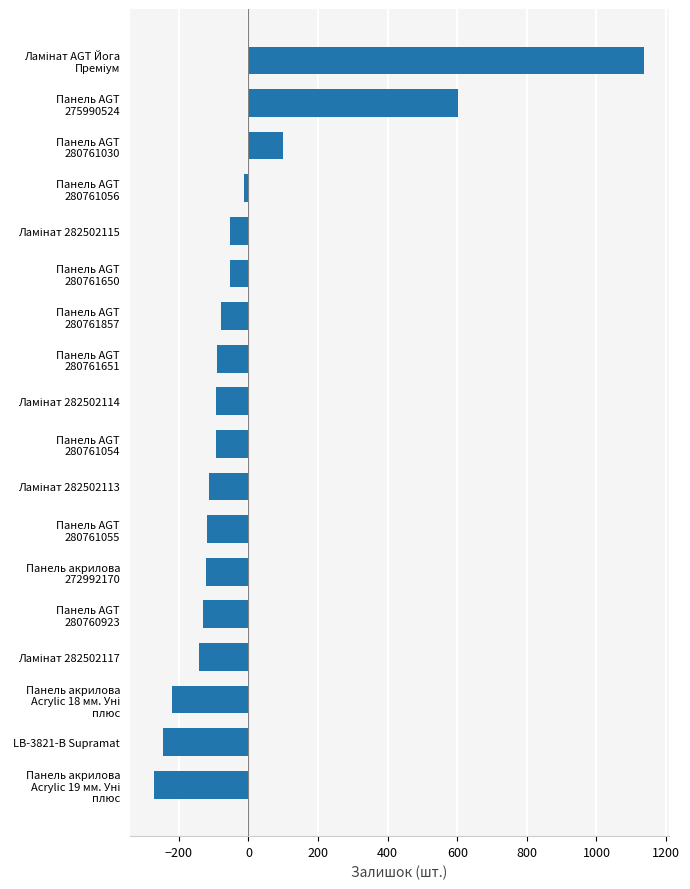

What is the maximum value shown in the chart?

1138.1